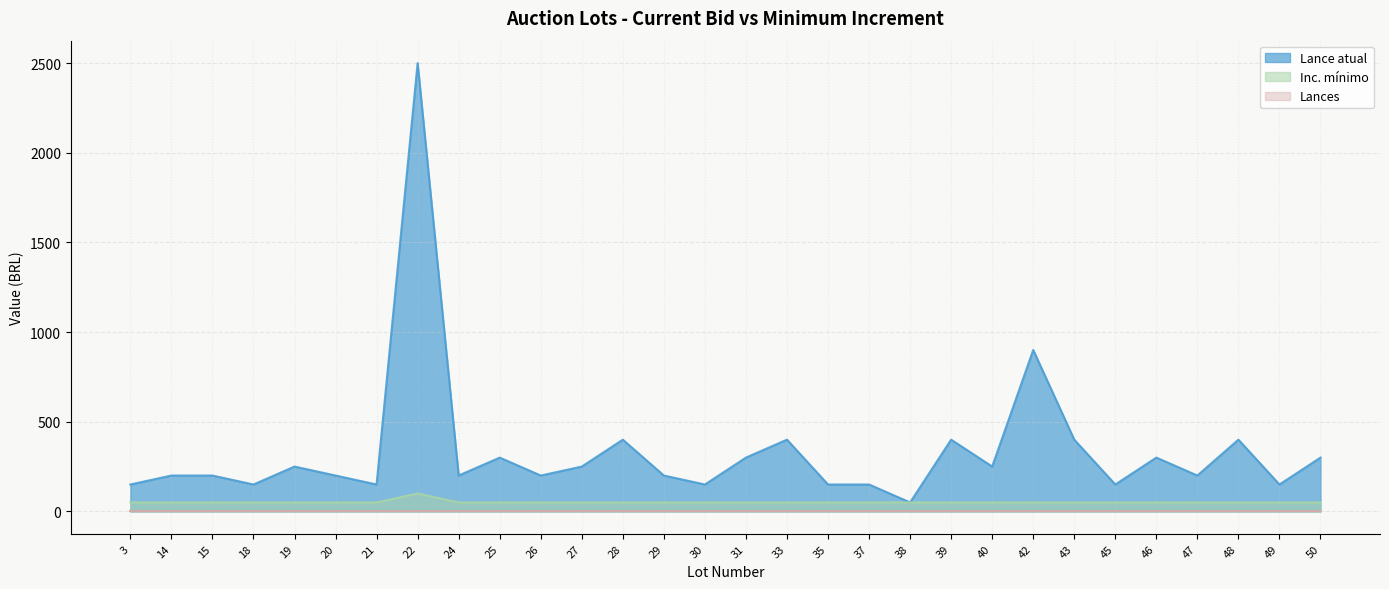

What is the maximum value for Inc. minimo?

100